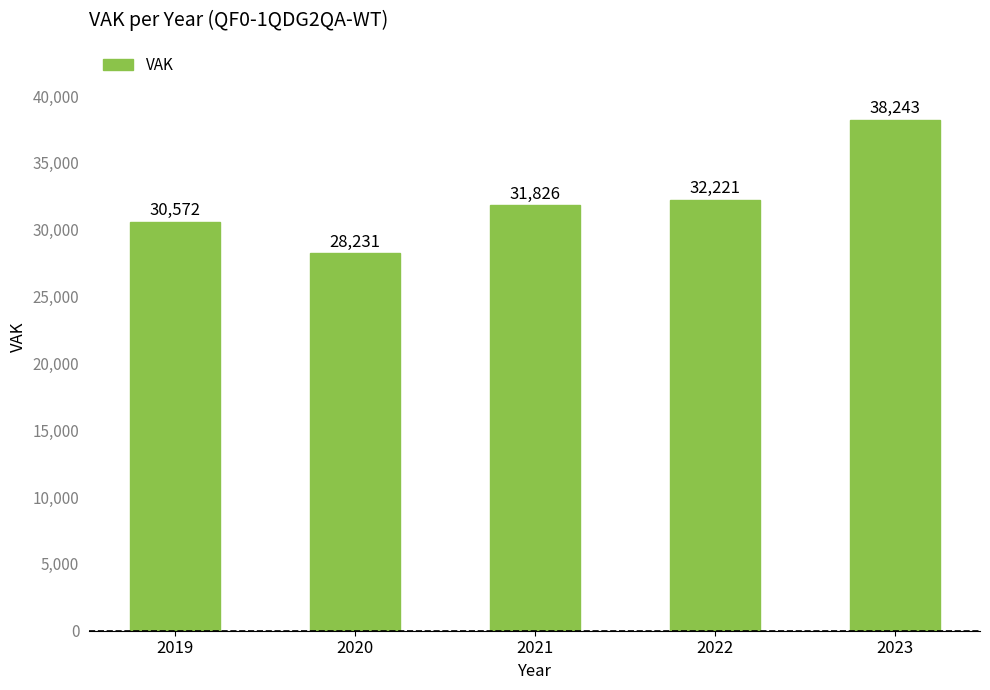

Approximately how many times larger is the value at 2020 compared to 2019?

0.9